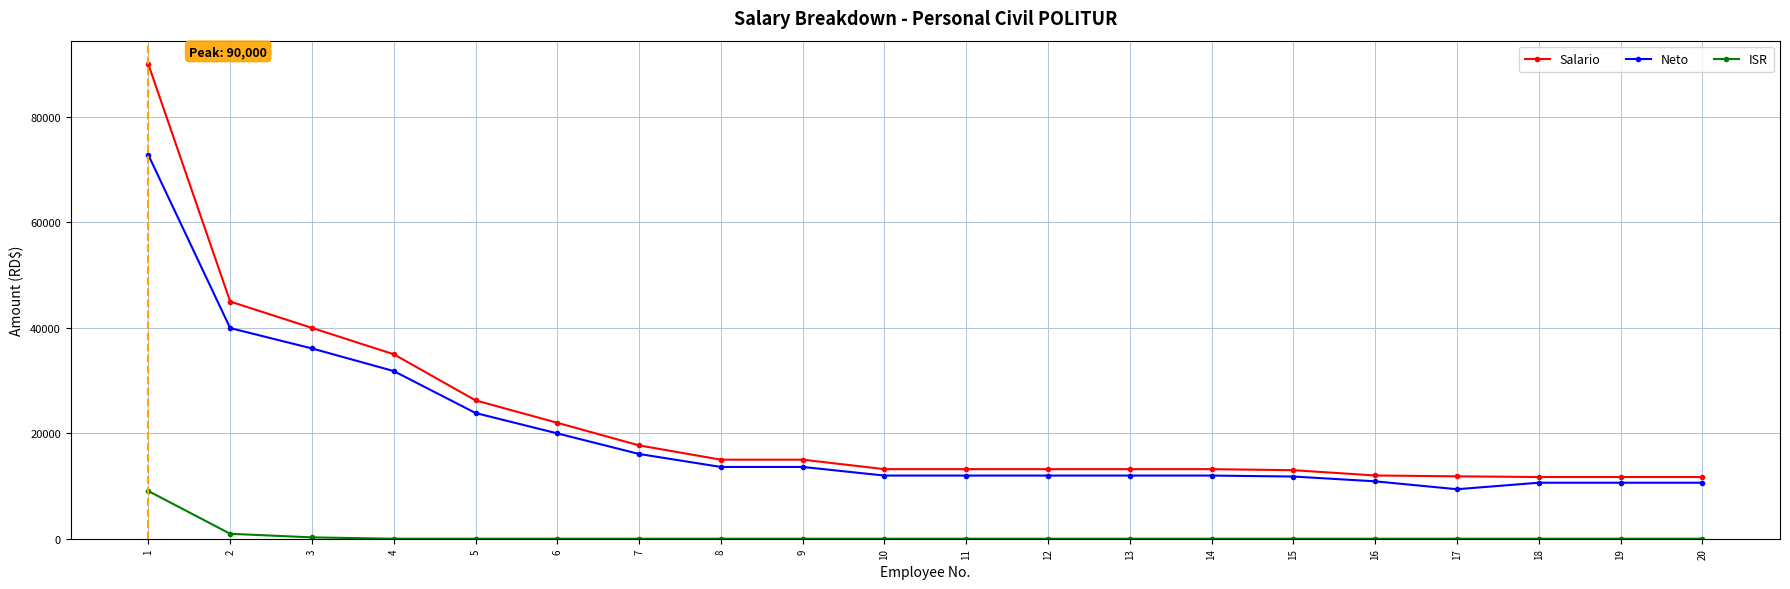

At which label does Neto first exceed 11981?

1